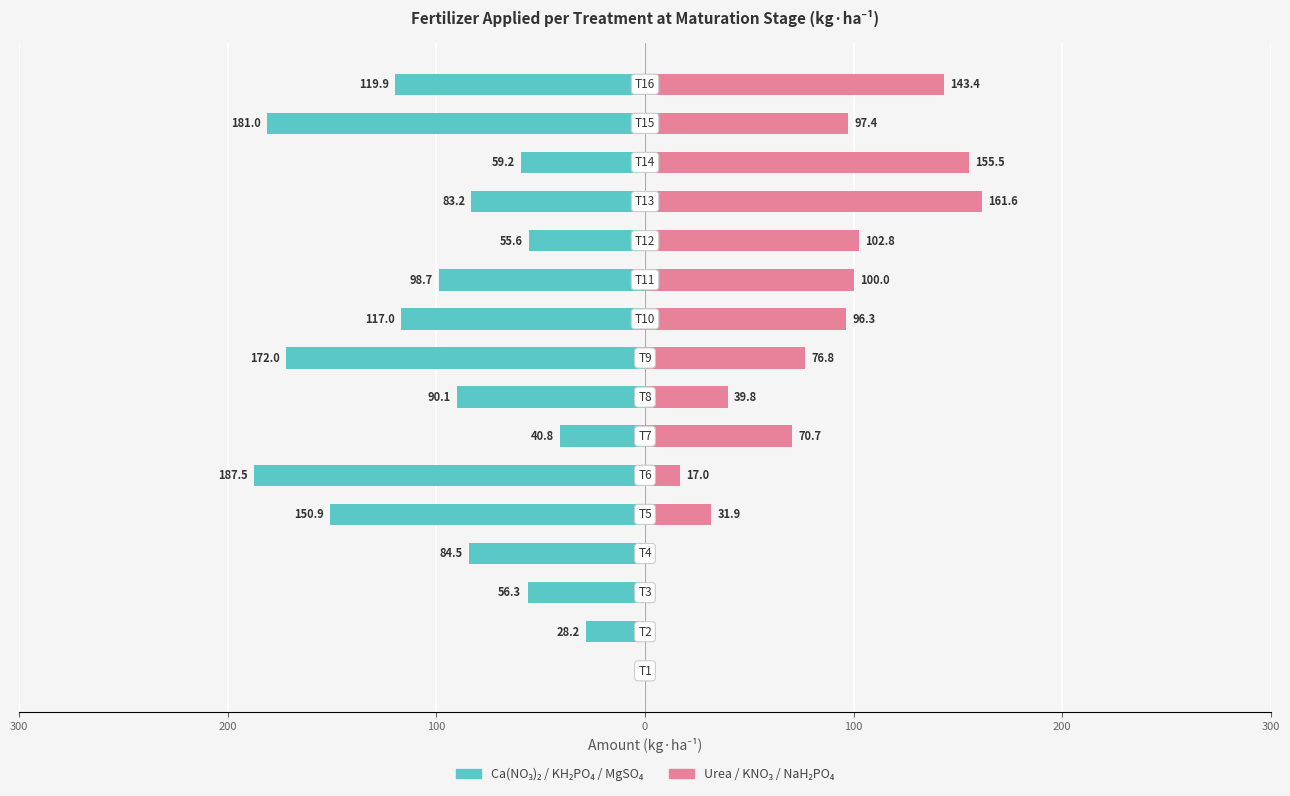

Reading left to right, extract all data points from this chart.

Left group (Calcium nitrate, KH₂PO₄, MgSO₄): 0.0	-28.2	-56.3	-84.5	-150.9	-187.5	-40.8	-90.1	-172.0	-117.0	-98.7	-55.6	-83.2	-59.2	-181.0	-119.9
Right group (Urea, KNO₃, NaH₂PO₄): 0.0	0.0	0.0	0.0	31.9	17.0	70.7	39.8	76.8	96.3	100.0	102.8	161.6	155.5	97.4	143.4